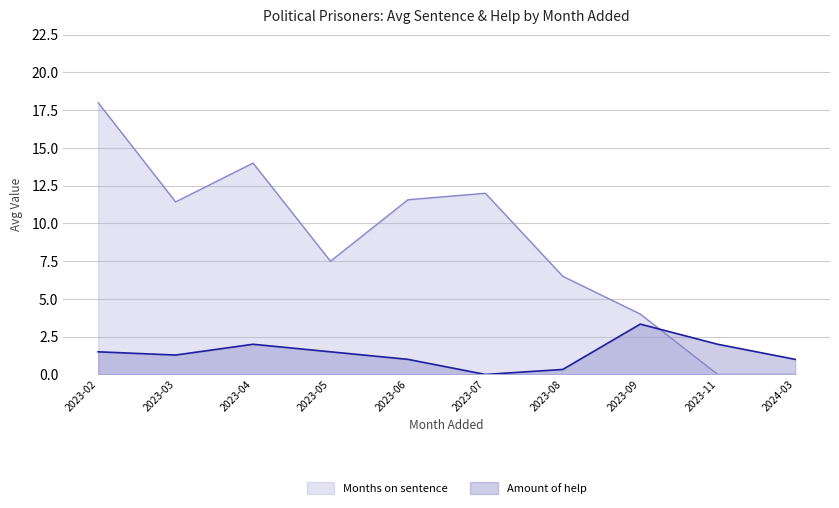

The value of Months on sentence at 2023-07 is 19.1. True or false?

False